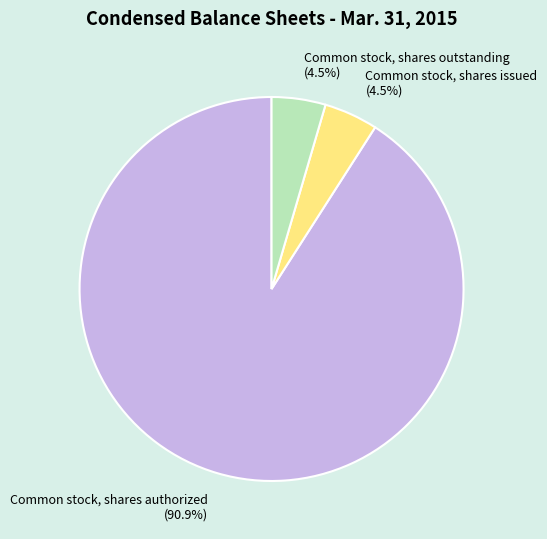

Which slice is the largest?

Common stock, shares authorized